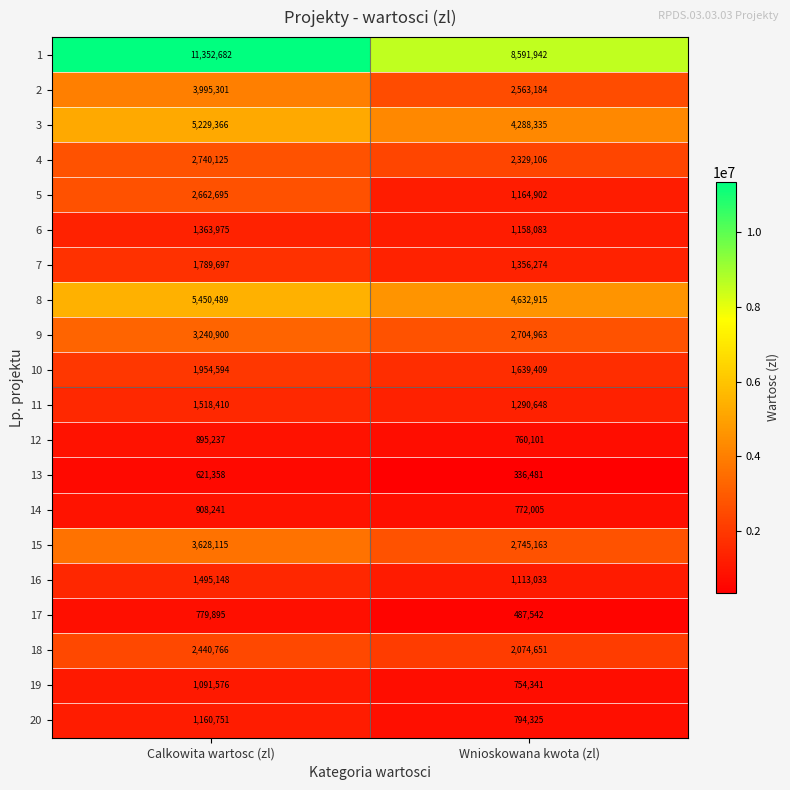

Which series has the widest spread of values?

1